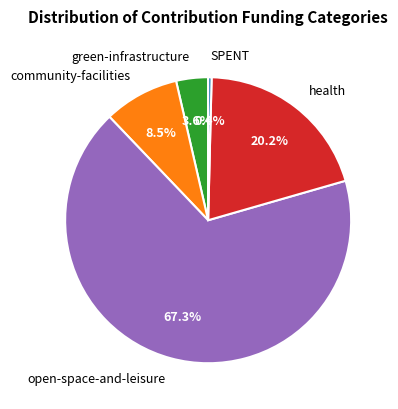

To the nearest percent, what is the average slice percentage?

20%